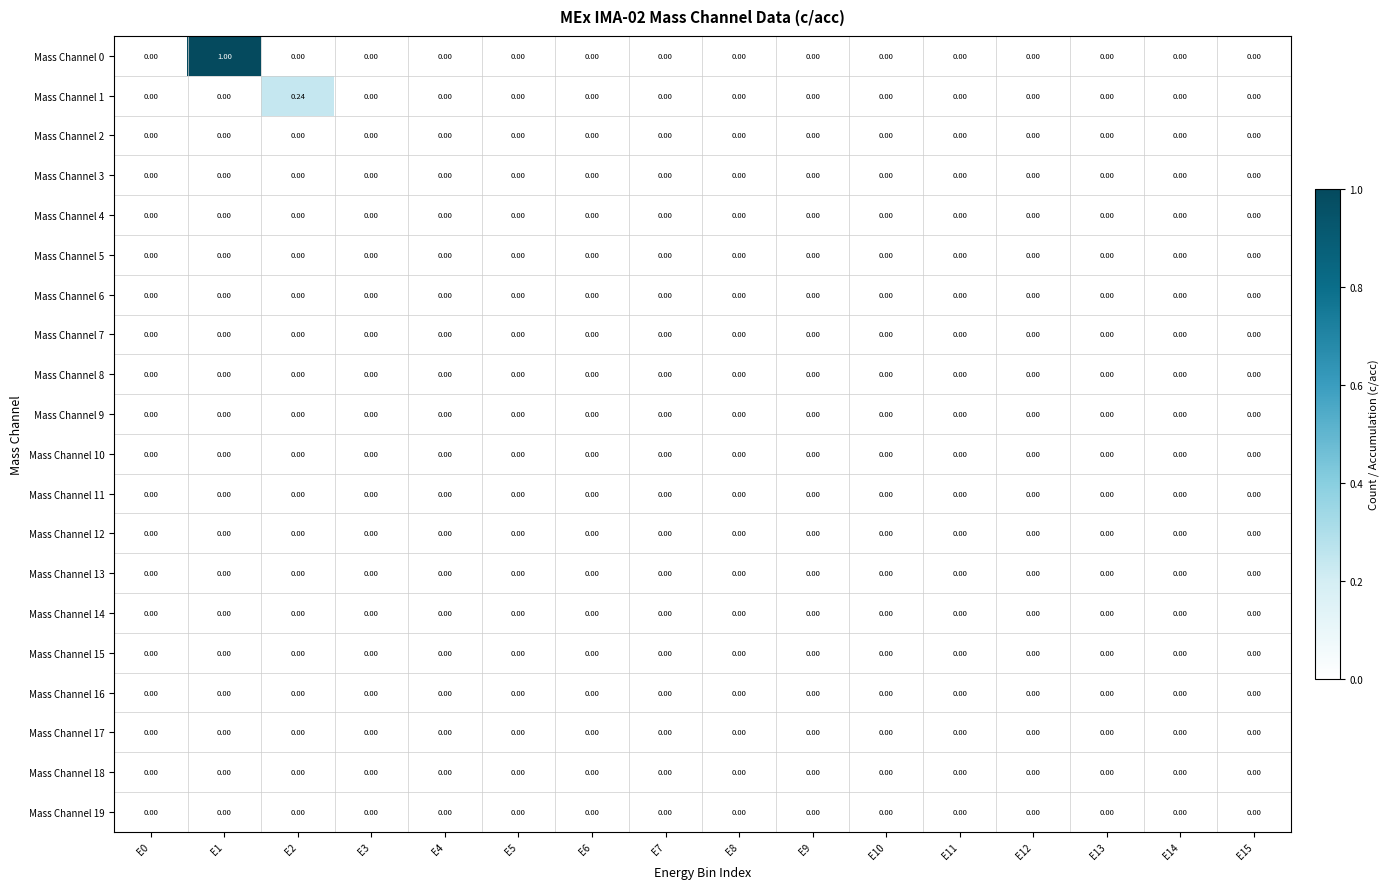

Reading left to right, what are all the values shown in this chart?

Mass Channel 0: E0=0.0	E1=1.0	E2=0.0	E3=0.0	E4=0.0	E5=0.0	E6=0.0	E7=0.0	E8=0.0	E9=0.0	E10=0.0	E11=0.0	E12=0.0	E13=0.0	E14=0.0	E15=0.0
Mass Channel 1: E0=0.0	E1=0.0	E2=0.2	E3=0.0	E4=0.0	E5=0.0	E6=0.0	E7=0.0	E8=0.0	E9=0.0	E10=0.0	E11=0.0	E12=0.0	E13=0.0	E14=0.0	E15=0.0
Mass Channel 2: E0=0.0	E1=0.0	E2=0.0	E3=0.0	E4=0.0	E5=0.0	E6=0.0	E7=0.0	E8=0.0	E9=0.0	E10=0.0	E11=0.0	E12=0.0	E13=0.0	E14=0.0	E15=0.0
Mass Channel 3: E0=0.0	E1=0.0	E2=0.0	E3=0.0	E4=0.0	E5=0.0	E6=0.0	E7=0.0	E8=0.0	E9=0.0	E10=0.0	E11=0.0	E12=0.0	E13=0.0	E14=0.0	E15=0.0
Mass Channel 4: E0=0.0	E1=0.0	E2=0.0	E3=0.0	E4=0.0	E5=0.0	E6=0.0	E7=0.0	E8=0.0	E9=0.0	E10=0.0	E11=0.0	E12=0.0	E13=0.0	E14=0.0	E15=0.0
Mass Channel 5: E0=0.0	E1=0.0	E2=0.0	E3=0.0	E4=0.0	E5=0.0	E6=0.0	E7=0.0	E8=0.0	E9=0.0	E10=0.0	E11=0.0	E12=0.0	E13=0.0	E14=0.0	E15=0.0
Mass Channel 6: E0=0.0	E1=0.0	E2=0.0	E3=0.0	E4=0.0	E5=0.0	E6=0.0	E7=0.0	E8=0.0	E9=0.0	E10=0.0	E11=0.0	E12=0.0	E13=0.0	E14=0.0	E15=0.0
Mass Channel 7: E0=0.0	E1=0.0	E2=0.0	E3=0.0	E4=0.0	E5=0.0	E6=0.0	E7=0.0	E8=0.0	E9=0.0	E10=0.0	E11=0.0	E12=0.0	E13=0.0	E14=0.0	E15=0.0
Mass Channel 8: E0=0.0	E1=0.0	E2=0.0	E3=0.0	E4=0.0	E5=0.0	E6=0.0	E7=0.0	E8=0.0	E9=0.0	E10=0.0	E11=0.0	E12=0.0	E13=0.0	E14=0.0	E15=0.0
Mass Channel 9: E0=0.0	E1=0.0	E2=0.0	E3=0.0	E4=0.0	E5=0.0	E6=0.0	E7=0.0	E8=0.0	E9=0.0	E10=0.0	E11=0.0	E12=0.0	E13=0.0	E14=0.0	E15=0.0
Mass Channel 10: E0=0.0	E1=0.0	E2=0.0	E3=0.0	E4=0.0	E5=0.0	E6=0.0	E7=0.0	E8=0.0	E9=0.0	E10=0.0	E11=0.0	E12=0.0	E13=0.0	E14=0.0	E15=0.0
Mass Channel 11: E0=0.0	E1=0.0	E2=0.0	E3=0.0	E4=0.0	E5=0.0	E6=0.0	E7=0.0	E8=0.0	E9=0.0	E10=0.0	E11=0.0	E12=0.0	E13=0.0	E14=0.0	E15=0.0
Mass Channel 12: E0=0.0	E1=0.0	E2=0.0	E3=0.0	E4=0.0	E5=0.0	E6=0.0	E7=0.0	E8=0.0	E9=0.0	E10=0.0	E11=0.0	E12=0.0	E13=0.0	E14=0.0	E15=0.0
Mass Channel 13: E0=0.0	E1=0.0	E2=0.0	E3=0.0	E4=0.0	E5=0.0	E6=0.0	E7=0.0	E8=0.0	E9=0.0	E10=0.0	E11=0.0	E12=0.0	E13=0.0	E14=0.0	E15=0.0
Mass Channel 14: E0=0.0	E1=0.0	E2=0.0	E3=0.0	E4=0.0	E5=0.0	E6=0.0	E7=0.0	E8=0.0	E9=0.0	E10=0.0	E11=0.0	E12=0.0	E13=0.0	E14=0.0	E15=0.0
Mass Channel 15: E0=0.0	E1=0.0	E2=0.0	E3=0.0	E4=0.0	E5=0.0	E6=0.0	E7=0.0	E8=0.0	E9=0.0	E10=0.0	E11=0.0	E12=0.0	E13=0.0	E14=0.0	E15=0.0
Mass Channel 16: E0=0.0	E1=0.0	E2=0.0	E3=0.0	E4=0.0	E5=0.0	E6=0.0	E7=0.0	E8=0.0	E9=0.0	E10=0.0	E11=0.0	E12=0.0	E13=0.0	E14=0.0	E15=0.0
Mass Channel 17: E0=0.0	E1=0.0	E2=0.0	E3=0.0	E4=0.0	E5=0.0	E6=0.0	E7=0.0	E8=0.0	E9=0.0	E10=0.0	E11=0.0	E12=0.0	E13=0.0	E14=0.0	E15=0.0
Mass Channel 18: E0=0.0	E1=0.0	E2=0.0	E3=0.0	E4=0.0	E5=0.0	E6=0.0	E7=0.0	E8=0.0	E9=0.0	E10=0.0	E11=0.0	E12=0.0	E13=0.0	E14=0.0	E15=0.0
Mass Channel 19: E0=0.0	E1=0.0	E2=0.0	E3=0.0	E4=0.0	E5=0.0	E6=0.0	E7=0.0	E8=0.0	E9=0.0	E10=0.0	E11=0.0	E12=0.0	E13=0.0	E14=0.0	E15=0.0